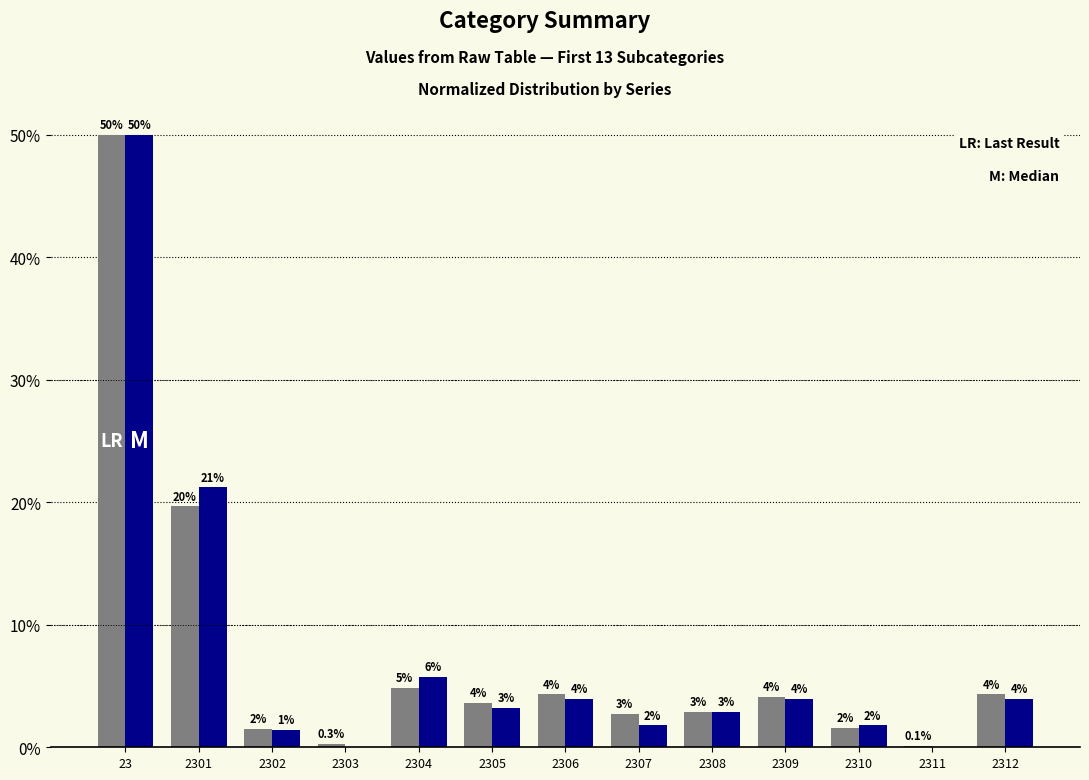

Are the bars horizontal?

No